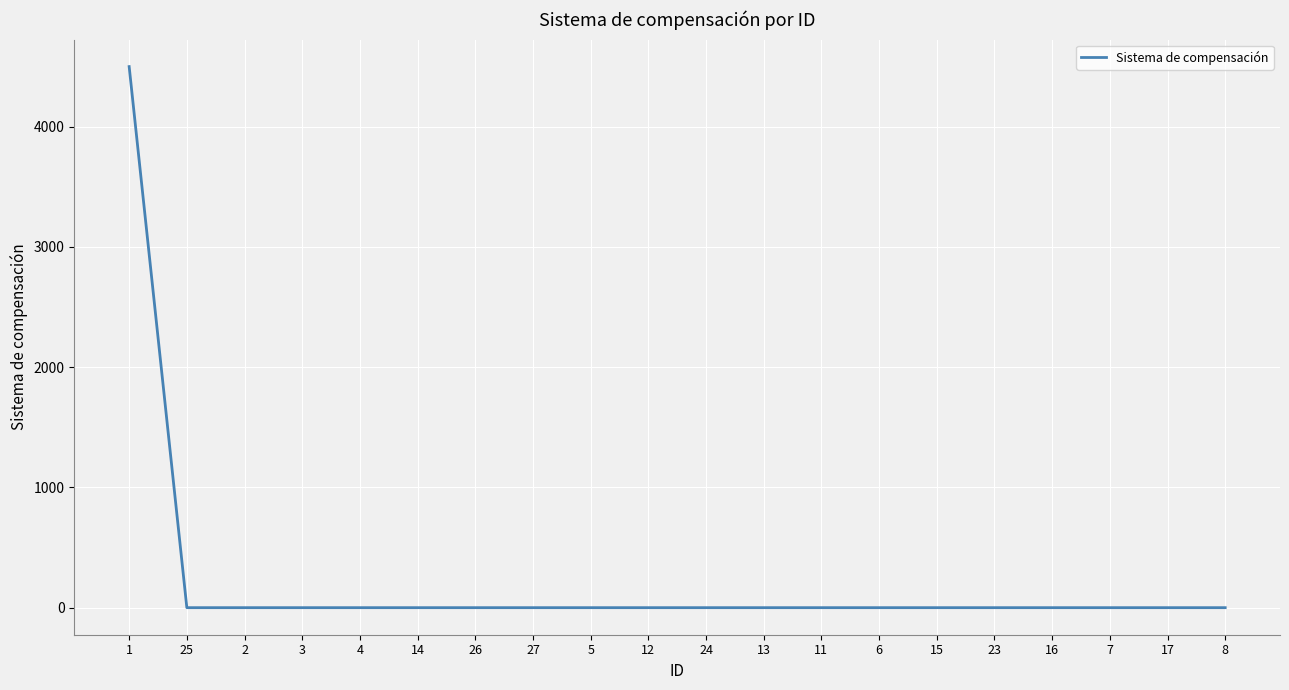

How many values exceed 0?

1